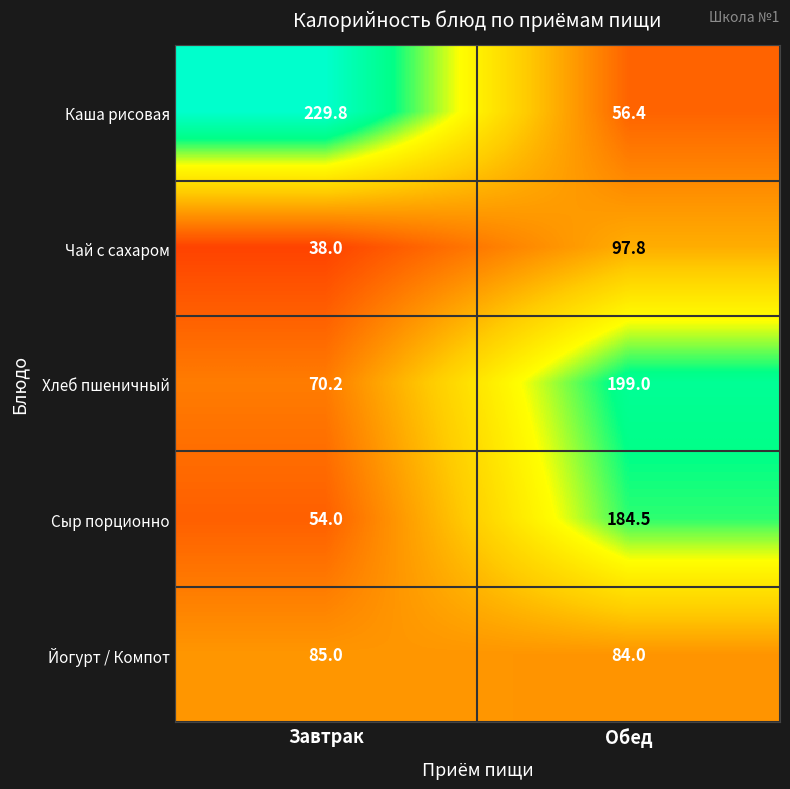

Which series changed the most between Завтрак and Обед?

Каша рисовая